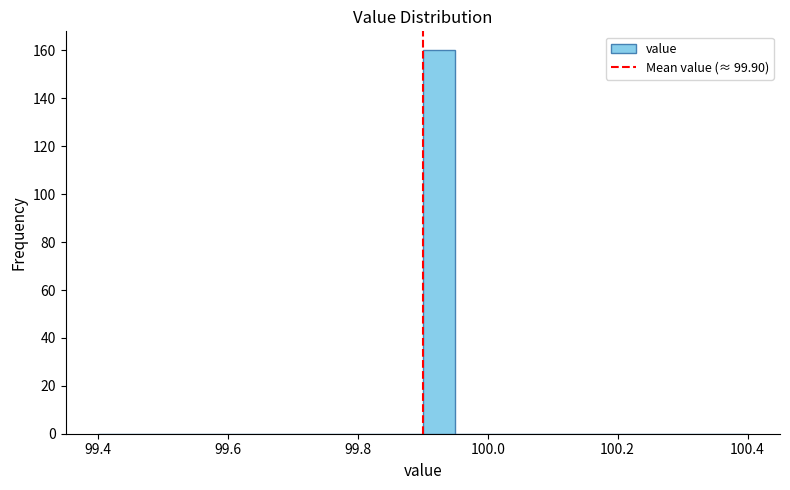

Around what value on the x-axis is the tallest bar? Give the approximate position of its centre, as read against the axis.

99.92